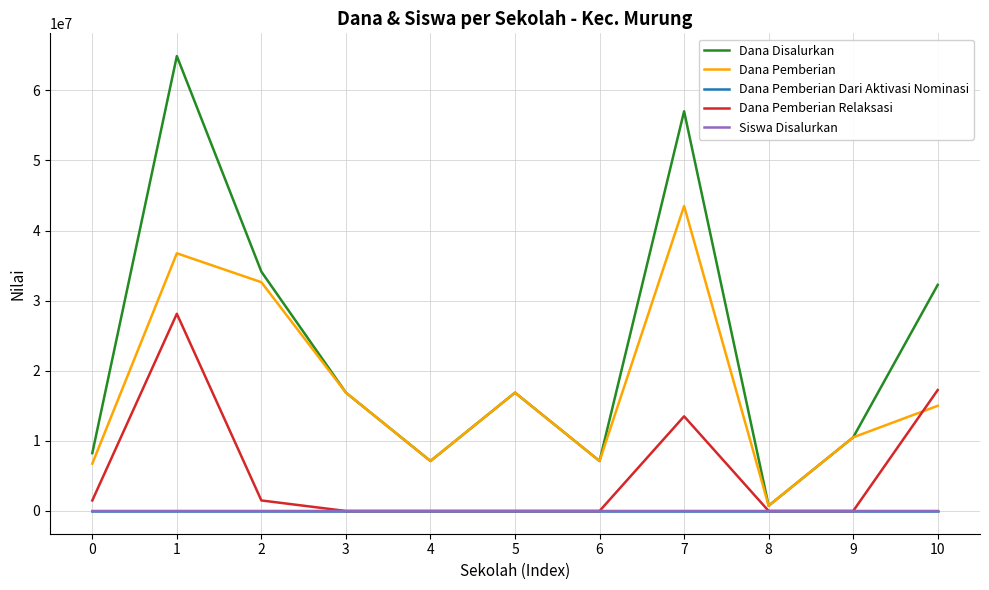

Which series has the largest range (max minus min)?

Dana Disalurkan